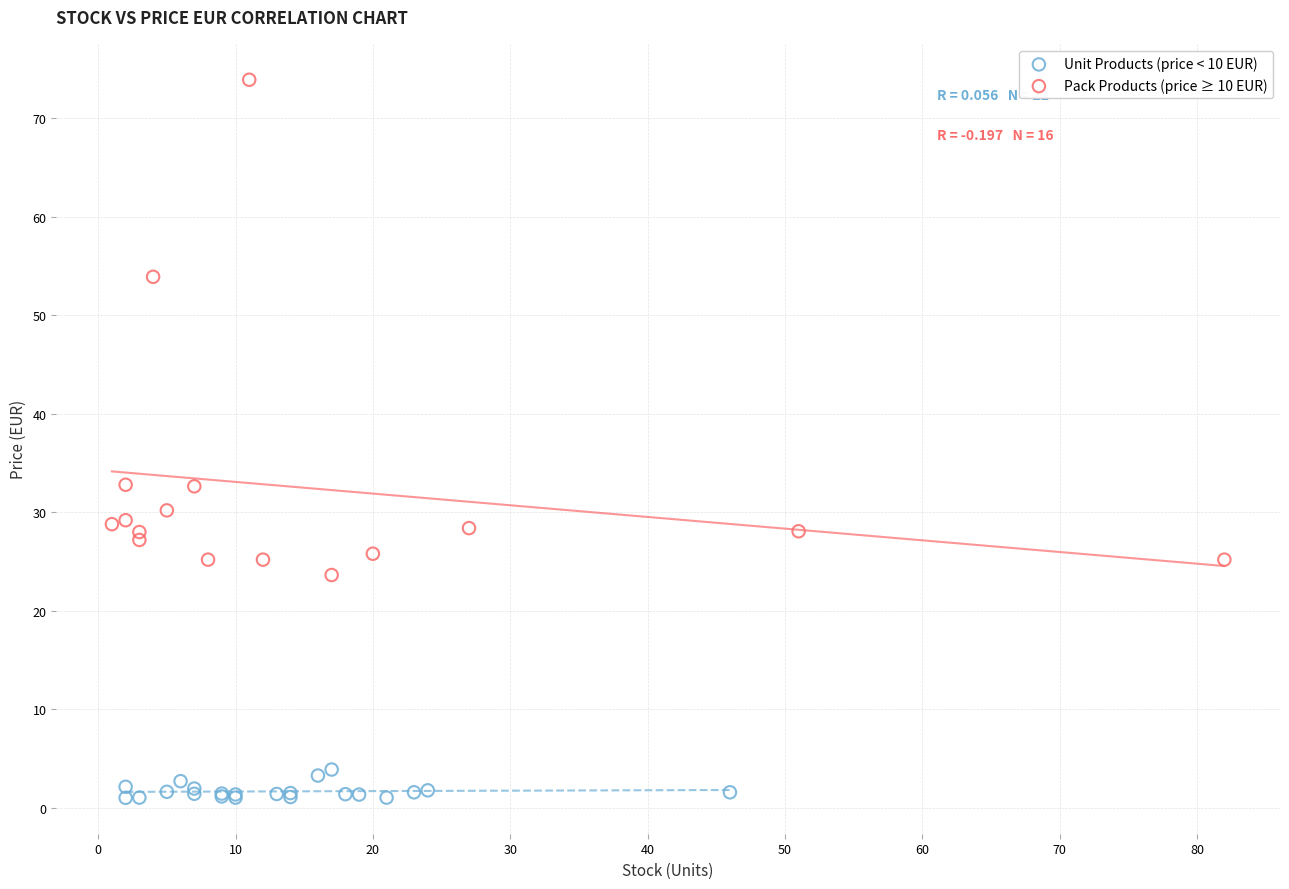

Which series contains the highest Y value?

Pack Products (price ≥ 10 EUR)